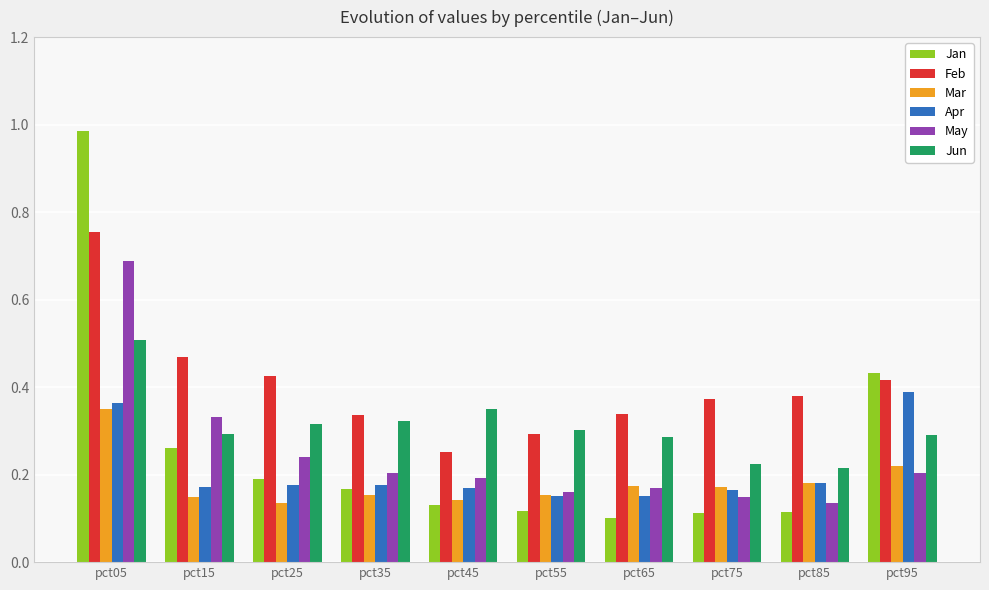

What is the sum of the Jun values at pct15 and pct55?

0.6